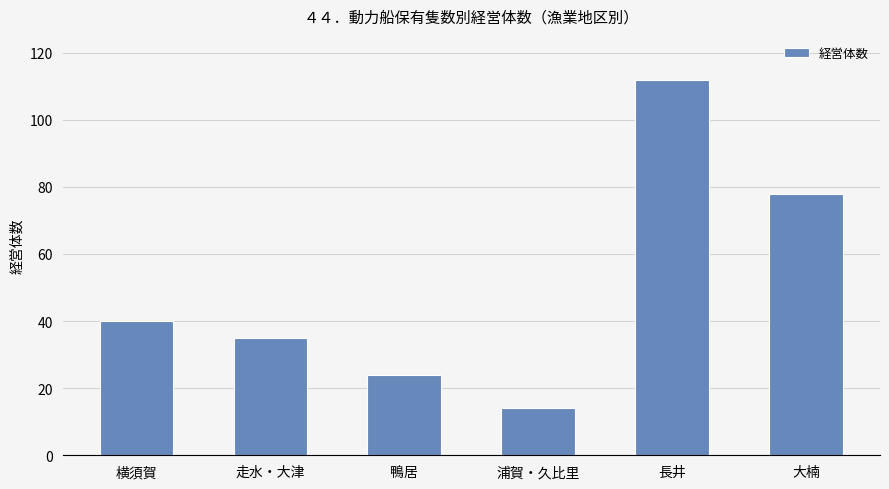

At which label is the value closest to 63?

大楠